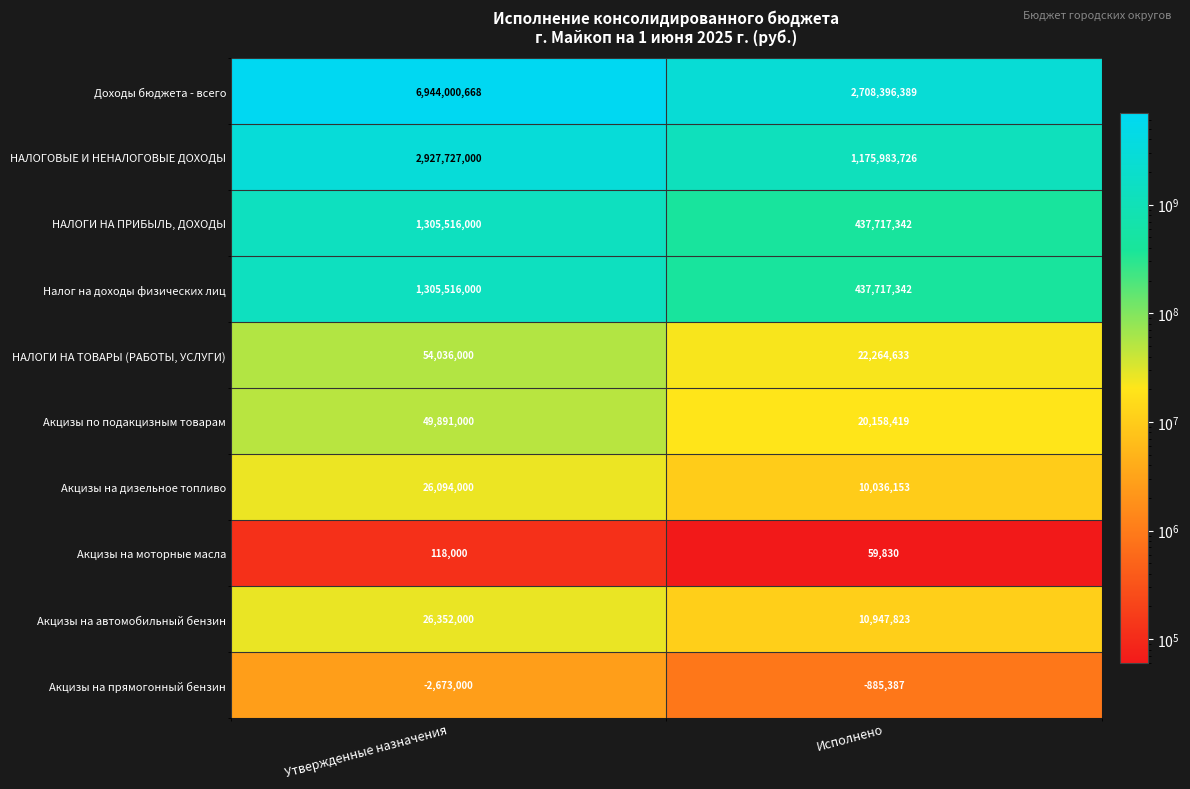

Reading left to right, what are all the values shown in this chart?

Доходы бюджета - всего: Утвержденные назначения=6944000668	Исполнено=2708396389
НАЛОГОВЫЕ И НЕНАЛОГОВЫЕ ДОХОДЫ: Утвержденные назначения=2927727000	Исполнено=1175983726
НАЛОГИ НА ПРИБЫЛЬ, ДОХОДЫ: Утвержденные назначения=1305516000	Исполнено=437717342
Налог на доходы физических лиц: Утвержденные назначения=1305516000	Исполнено=437717342
НАЛОГИ НА ТОВАРЫ (РАБОТЫ, УСЛУГИ): Утвержденные назначения=54036000	Исполнено=22264633
Акцизы по подакцизным товарам: Утвержденные назначения=49891000	Исполнено=20158419
Акцизы на дизельное топливо: Утвержденные назначения=26094000	Исполнено=10036153
Акцизы на моторные масла: Утвержденные назначения=118000	Исполнено=59830
Акцизы на автомобильный бензин: Утвержденные назначения=26352000	Исполнено=10947823
Акцизы на прямогонный бензин: Утвержденные назначения=-2673000	Исполнено=-885387